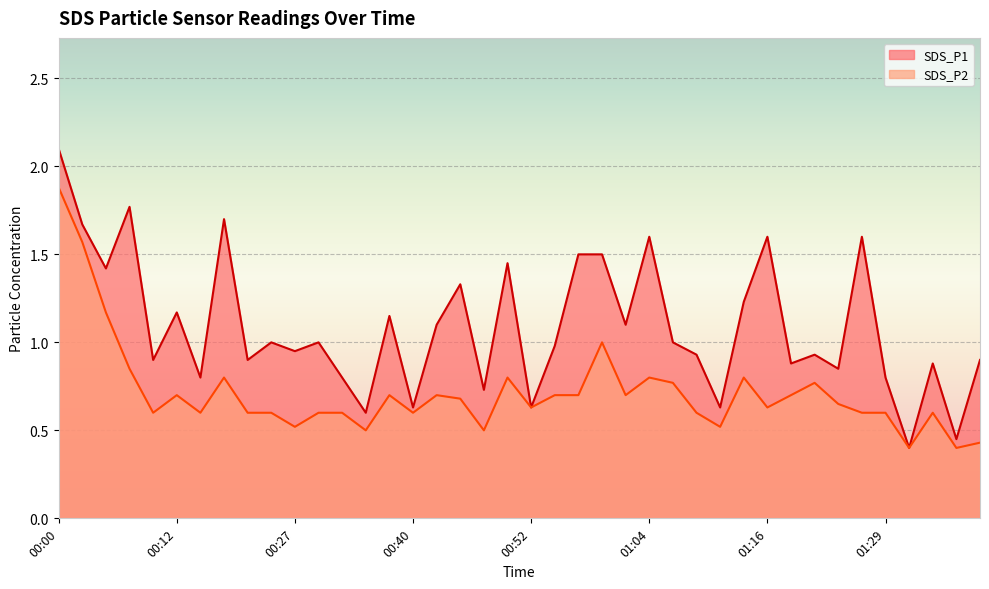

Reading left to right, list all the values displayed in this chart.

SDS_P1: 00:00=2.1	00:03=1.7	00:05=1.4	00:08=1.8	00:10=0.9	00:12=1.2	00:15=0.8	00:17=1.7	00:20=0.9	00:22=1.0	00:27=0.9	00:30=1.0	00:32=0.8	00:35=0.6	00:37=1.1	00:40=0.6	00:42=1.1	00:44=1.3	00:47=0.7	00:49=1.4	00:52=0.6	00:54=1.0	00:57=1.5	00:59=1.5	01:02=1.1	01:04=1.6	01:07=1.0	01:09=0.9	01:11=0.6	01:14=1.2	01:16=1.6	01:19=0.9	01:21=0.9	01:24=0.8	01:26=1.6	01:29=0.8	01:31=0.4	01:33=0.9	01:36=0.5	01:38=0.9
SDS_P2: 00:00=1.9	00:03=1.6	00:05=1.2	00:08=0.8	00:10=0.6	00:12=0.7	00:15=0.6	00:17=0.8	00:20=0.6	00:22=0.6	00:27=0.5	00:30=0.6	00:32=0.6	00:35=0.5	00:37=0.7	00:40=0.6	00:42=0.7	00:44=0.7	00:47=0.5	00:49=0.8	00:52=0.6	00:54=0.7	00:57=0.7	00:59=1.0	01:02=0.7	01:04=0.8	01:07=0.8	01:09=0.6	01:11=0.5	01:14=0.8	01:16=0.6	01:19=0.7	01:21=0.8	01:24=0.7	01:26=0.6	01:29=0.6	01:31=0.4	01:33=0.6	01:36=0.4	01:38=0.4